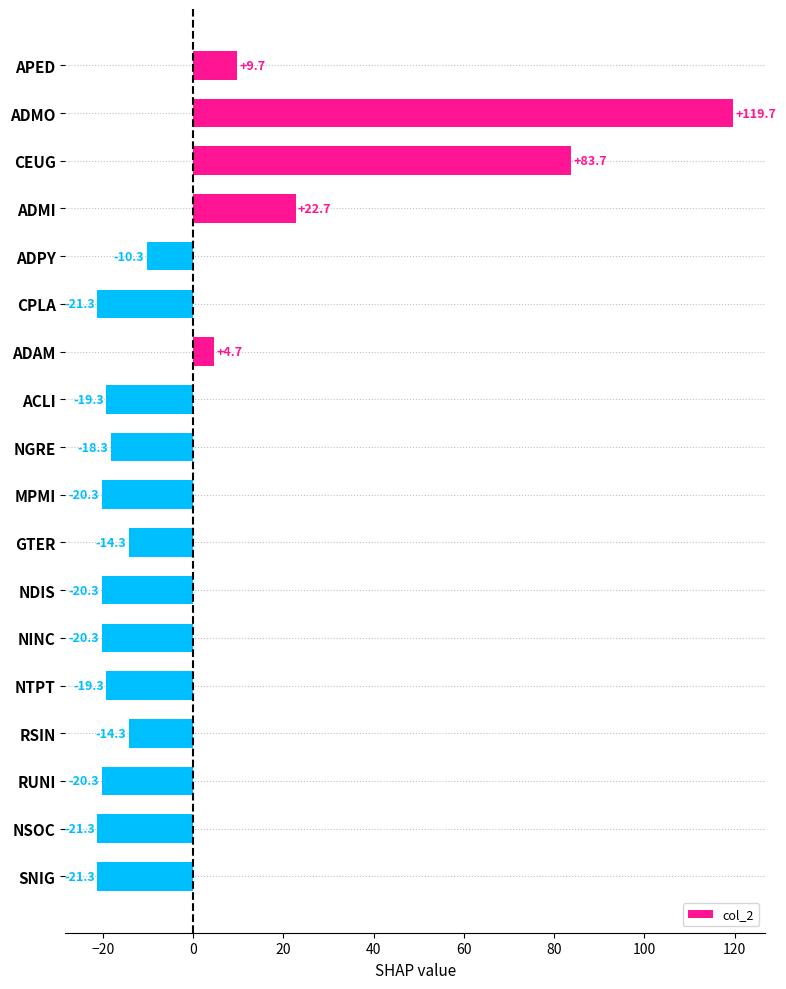

What is the value of the 4th bar from the top?

22.7